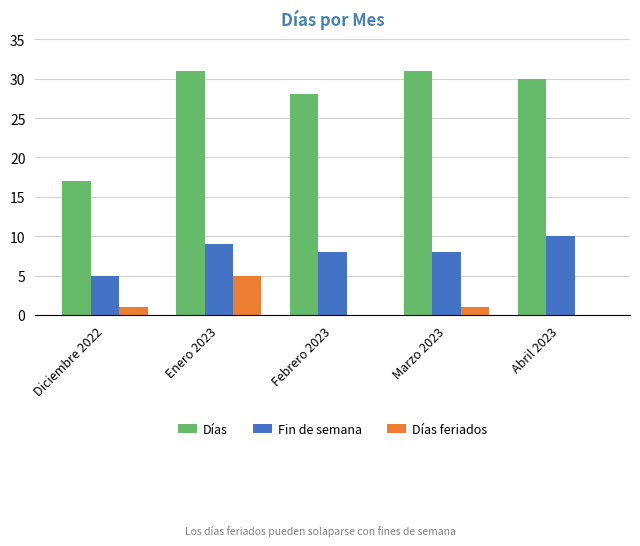

What is the sum of all Días feriados values?

7